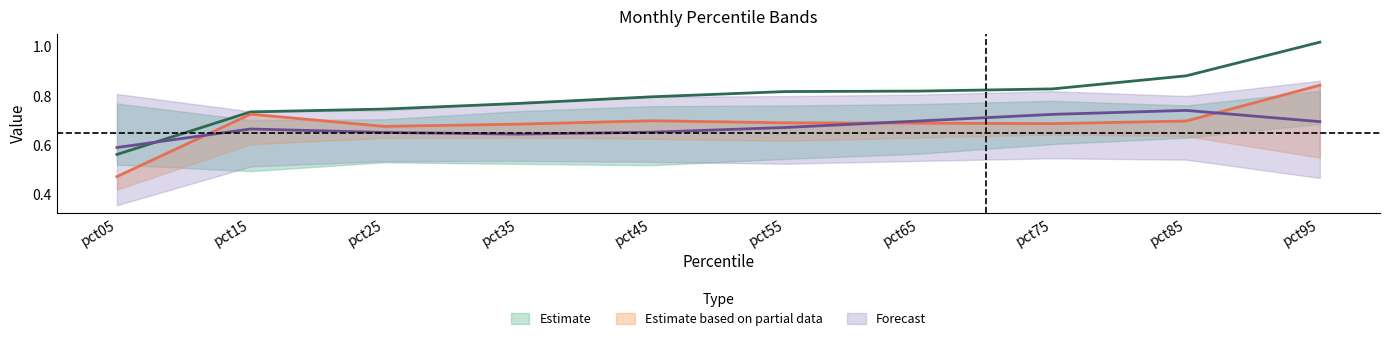

Reading left to right, transcribe all the data shown in this chart.

Jan: 0.6	0.7	0.7	0.8	0.8	0.8	0.8	0.8	0.9	1.0
Feb: 0.5	0.7	0.7	0.7	0.7	0.7	0.7	0.7	0.7	0.8
Mar: 0.6	0.7	0.7	0.6	0.7	0.7	0.7	0.7	0.7	0.7